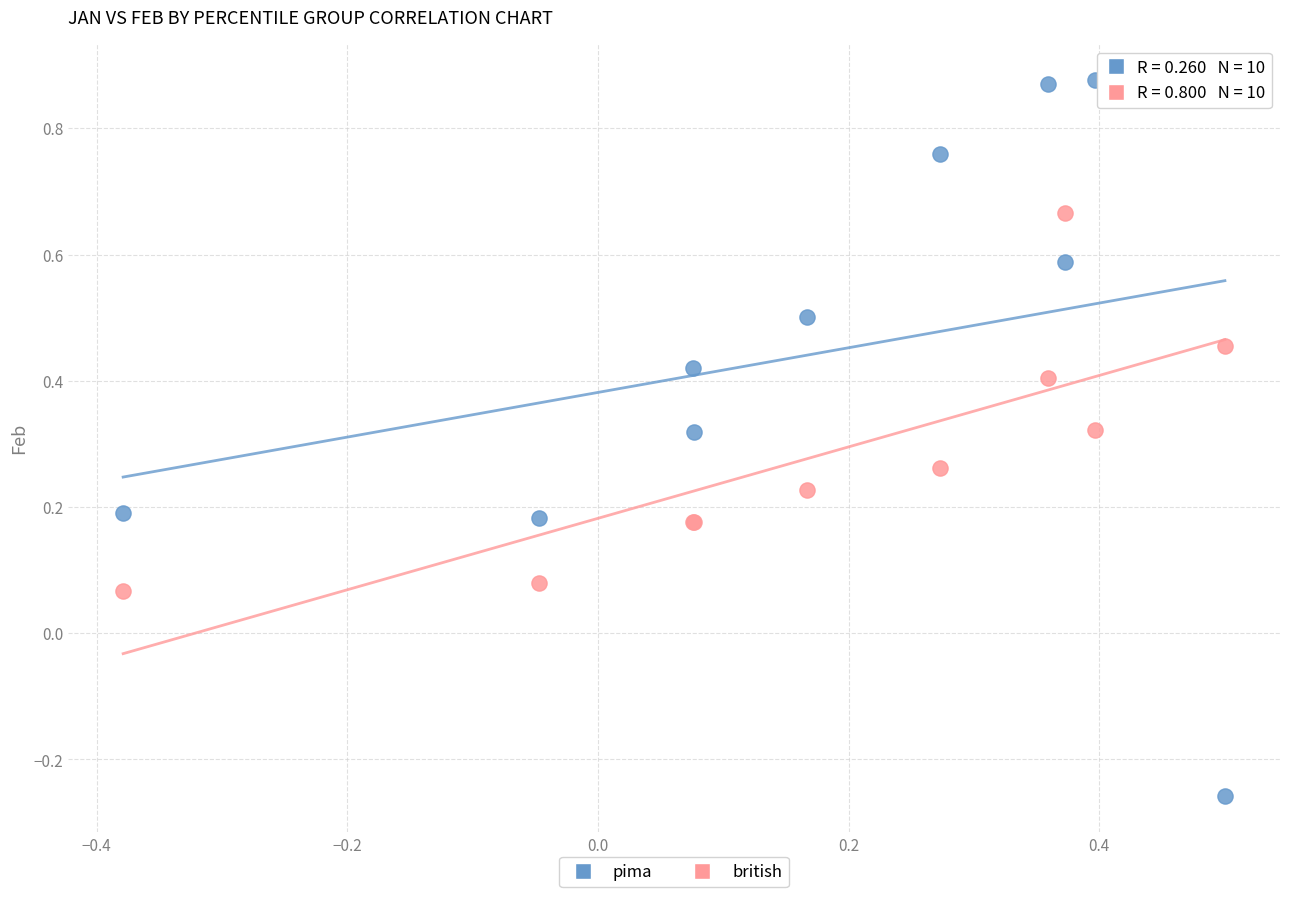

Which series has the widest spread of Y values?

pima